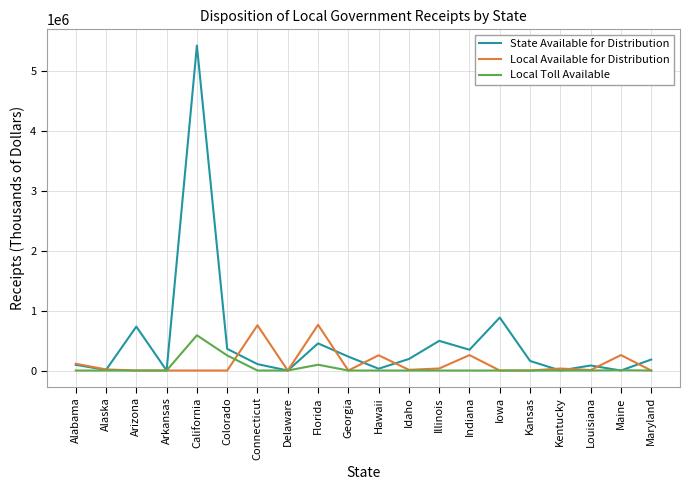

Which series has the largest range (max minus min)?

State Available for Distribution